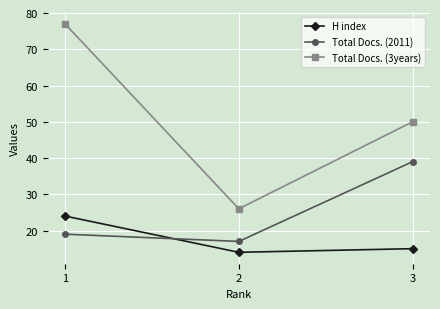

What is the minimum value for H index?

14